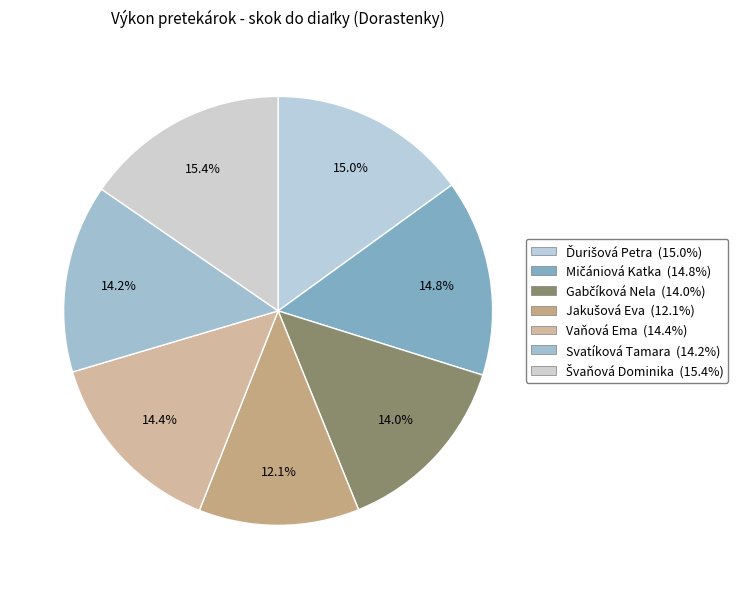

To the nearest percent, what is the average slice percentage?

14%